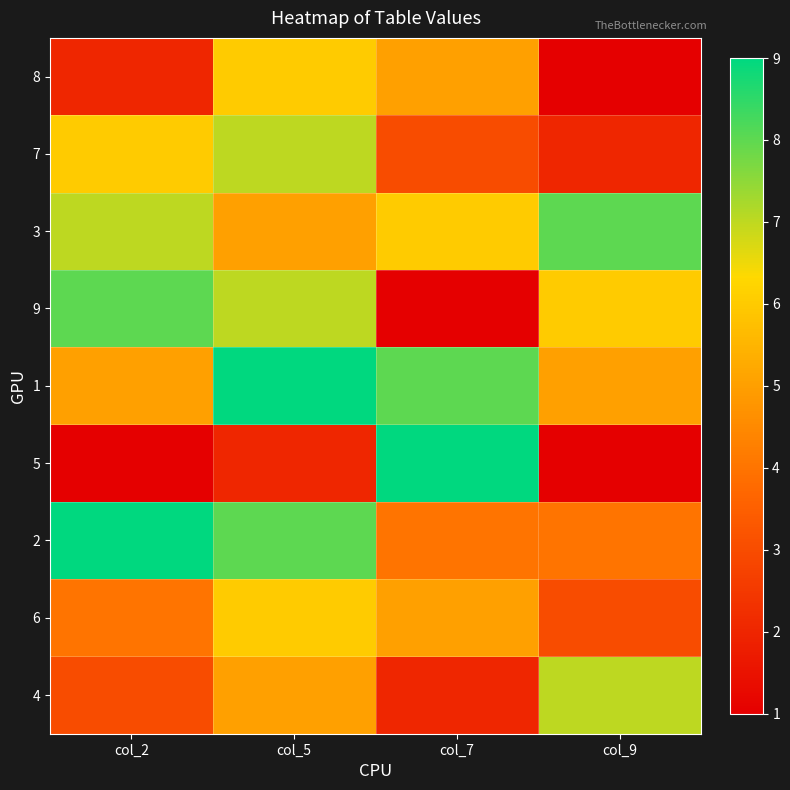

At which category does the chart reach its peak across all series?

col_5